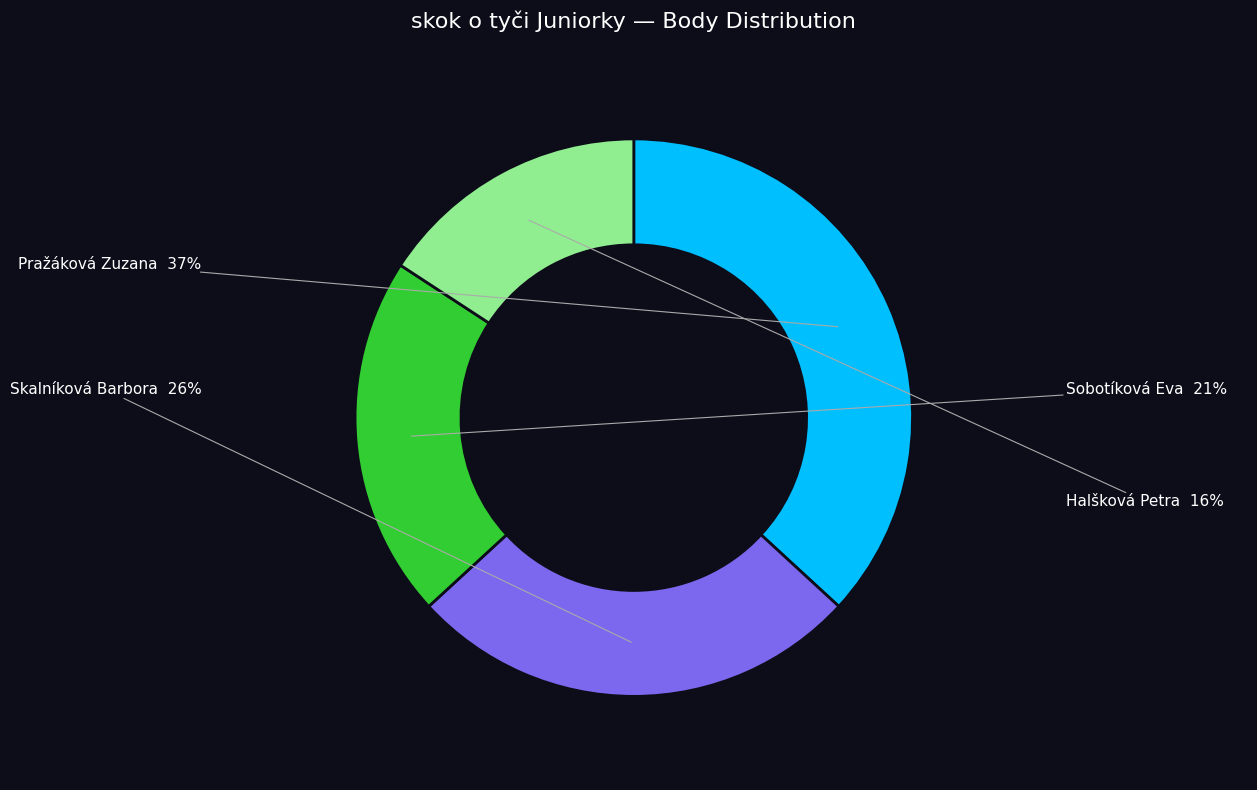

Does any single category account for the majority?

No